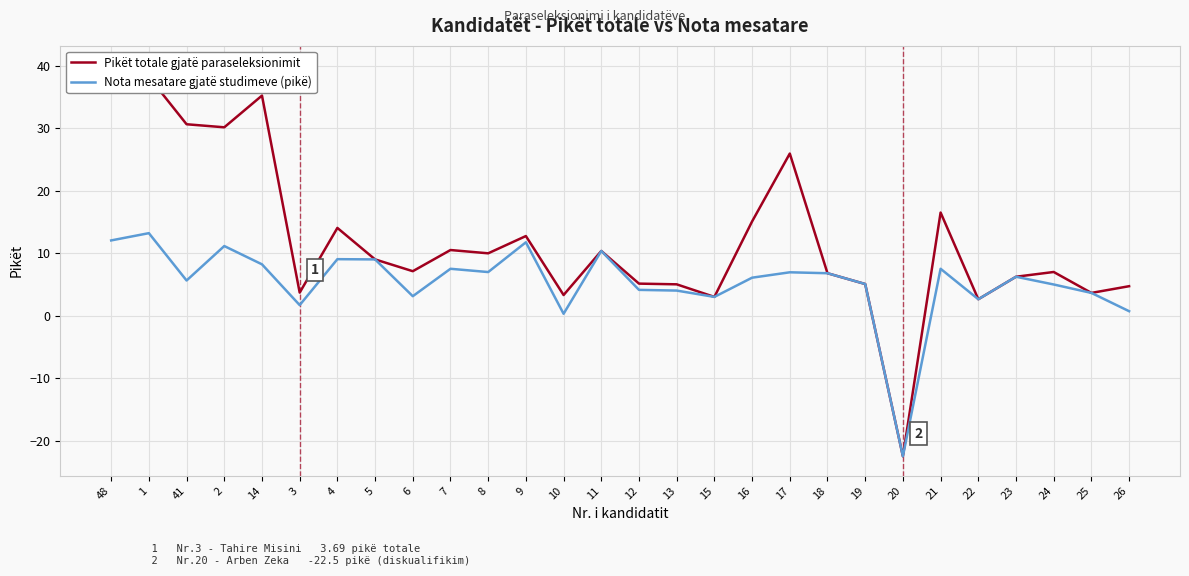

Which category has the highest value across all series?

48